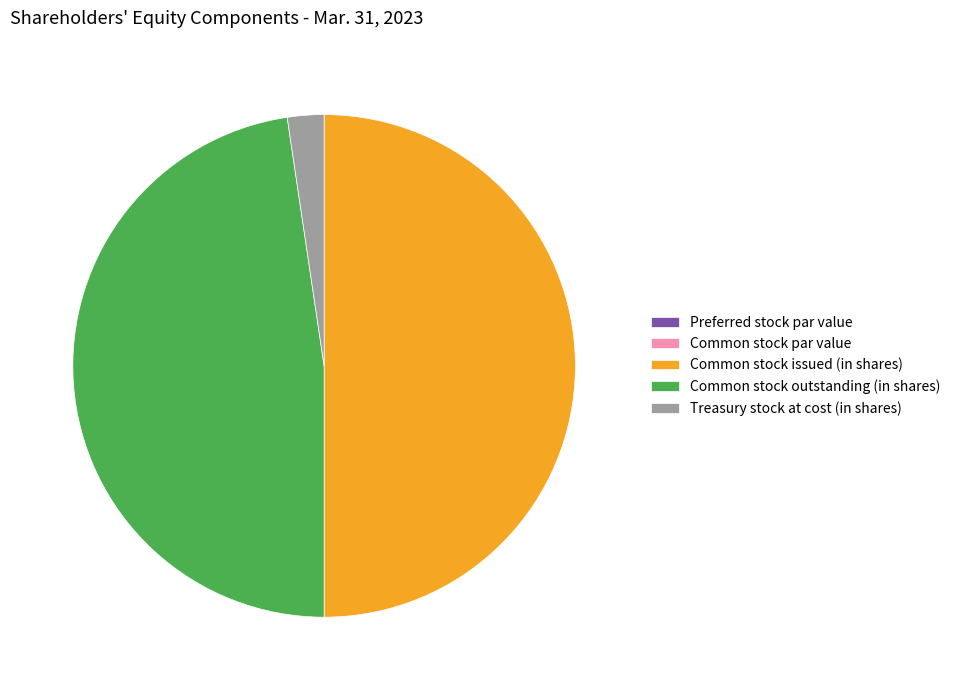

Which slice is the largest?

Common stock issued (in shares)